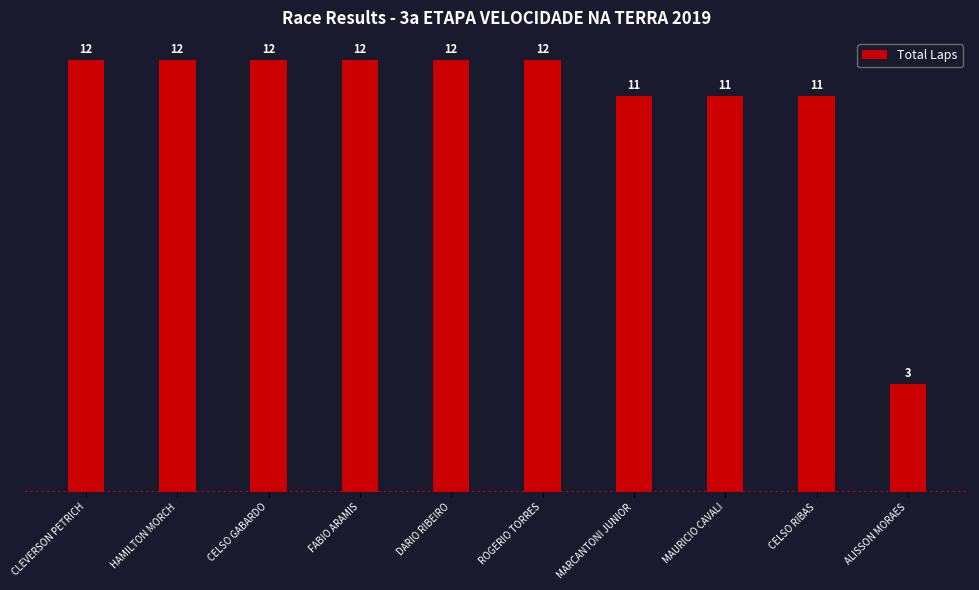

The chart shows a value of 6 at ROGERIO TORRES. True or false?

False